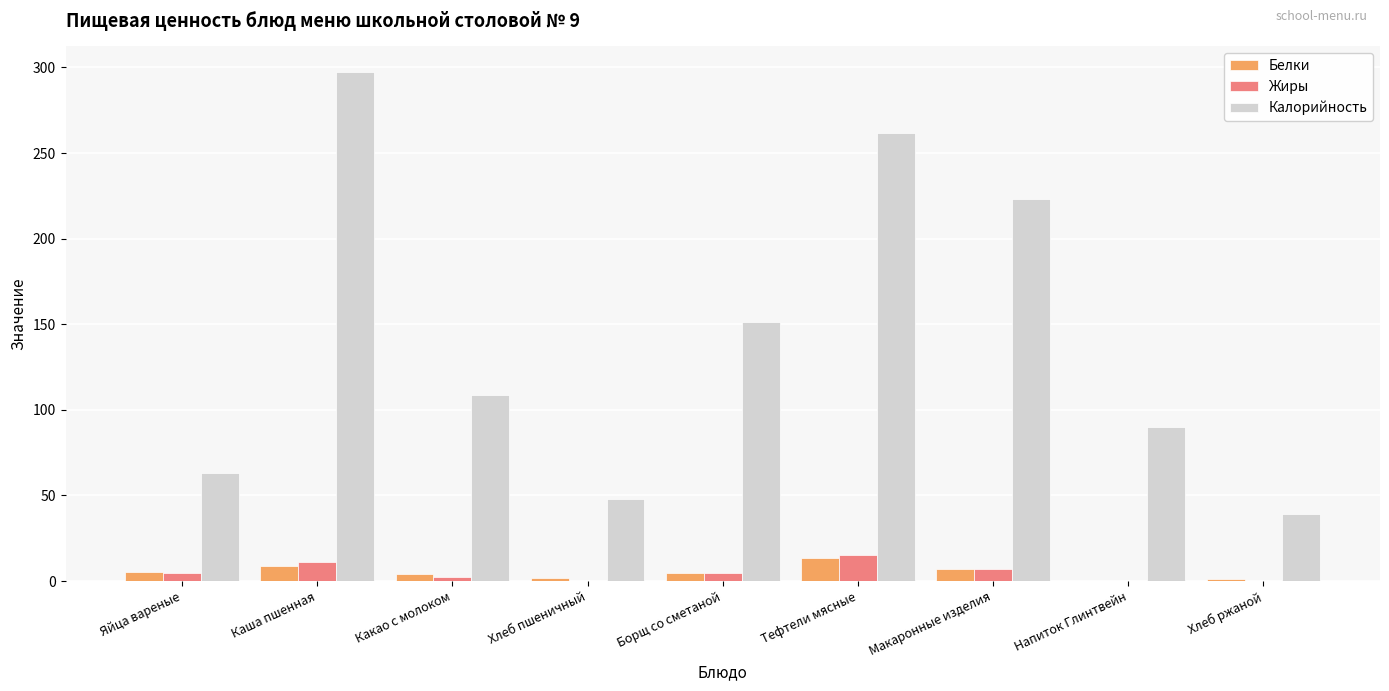

Does the chart contain stacked bars?

No